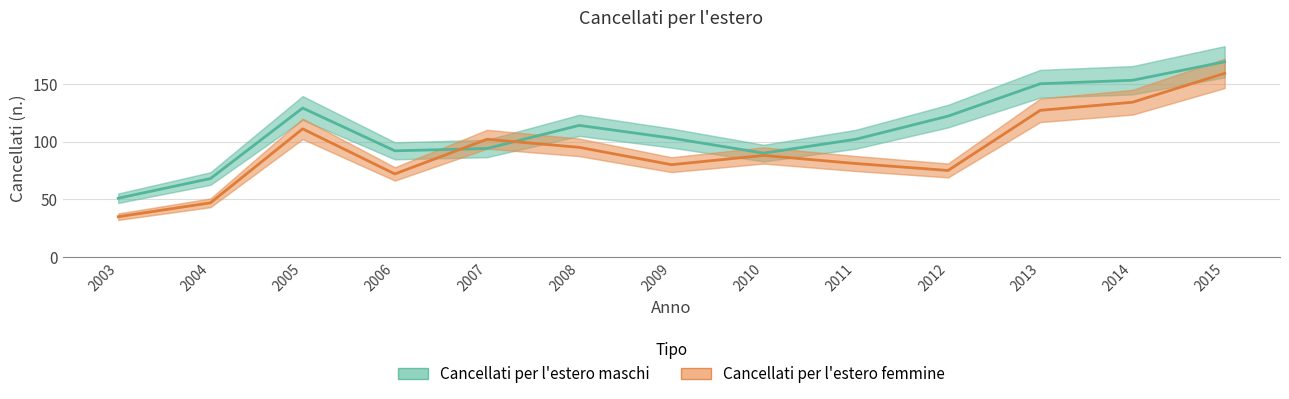

Reading left to right, list all the values displayed in this chart.

Cancellati per l'estero maschi: 2003=51	2004=68	2005=129	2006=92	2007=94	2008=114	2009=103	2010=90	2011=102	2012=122	2013=150	2014=153	2015=169
Cancellati per l'estero femmine: 2003=35	2004=47	2005=111	2006=72	2007=102	2008=95	2009=80	2010=88	2011=81	2012=75	2013=127	2014=134	2015=159